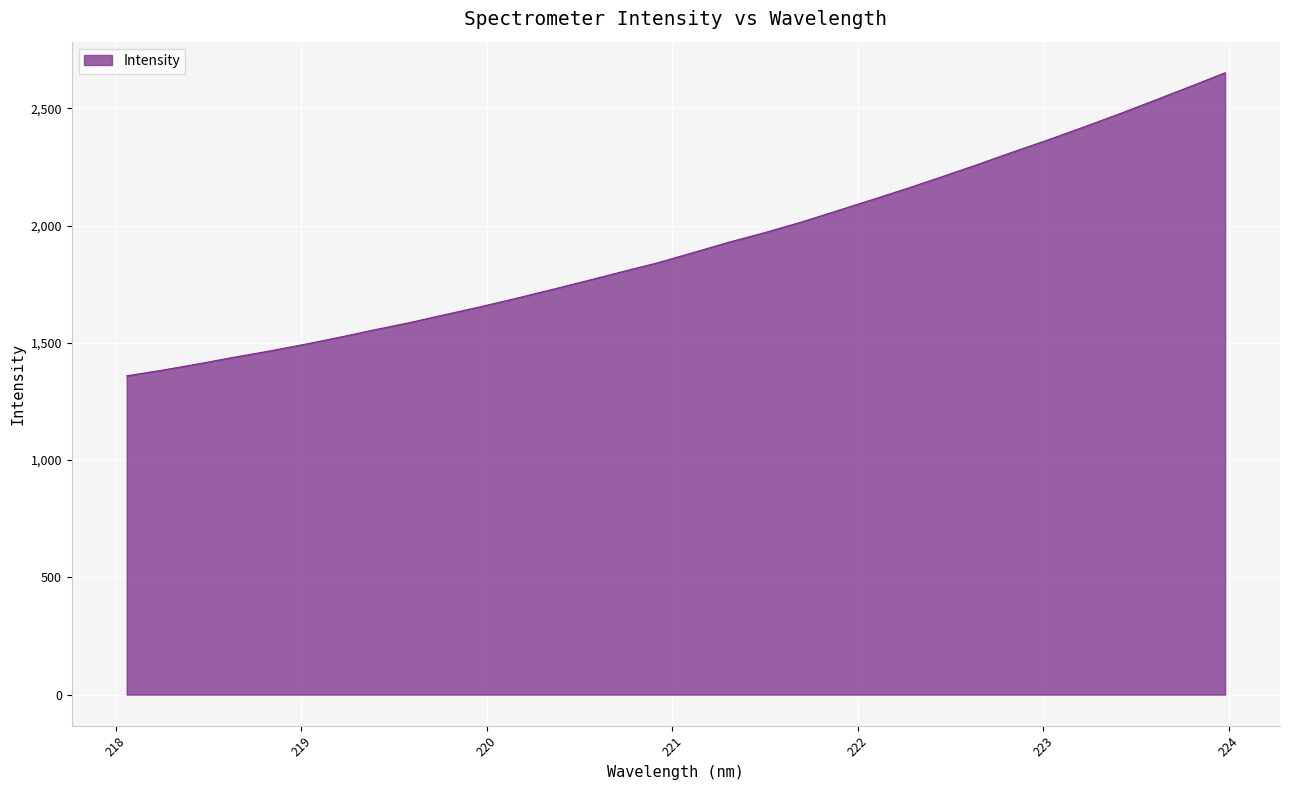

What is the maximum value shown in the chart?

2651.3